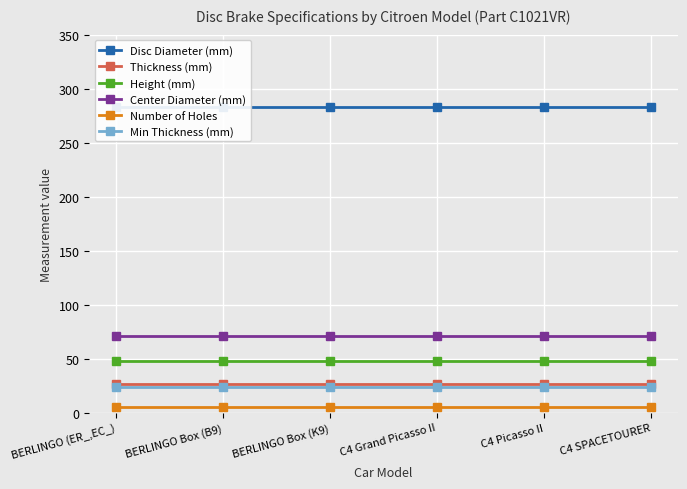

True or false: Height (mm) and Number of Holes cross at least once.

False